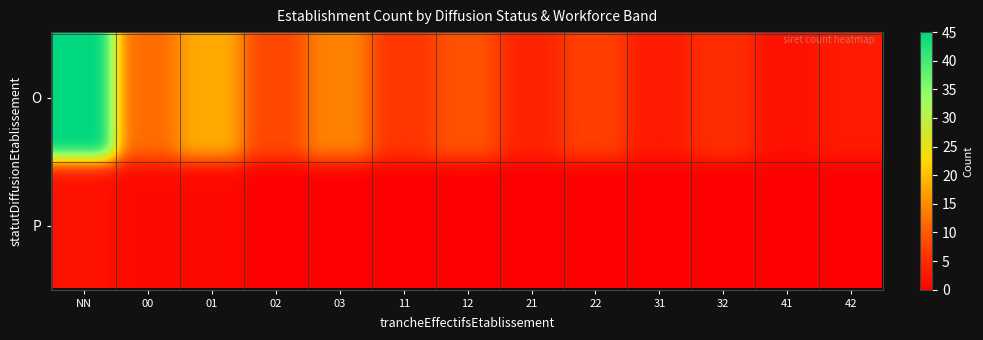

At which category does the chart reach its peak across all series?

O_NN